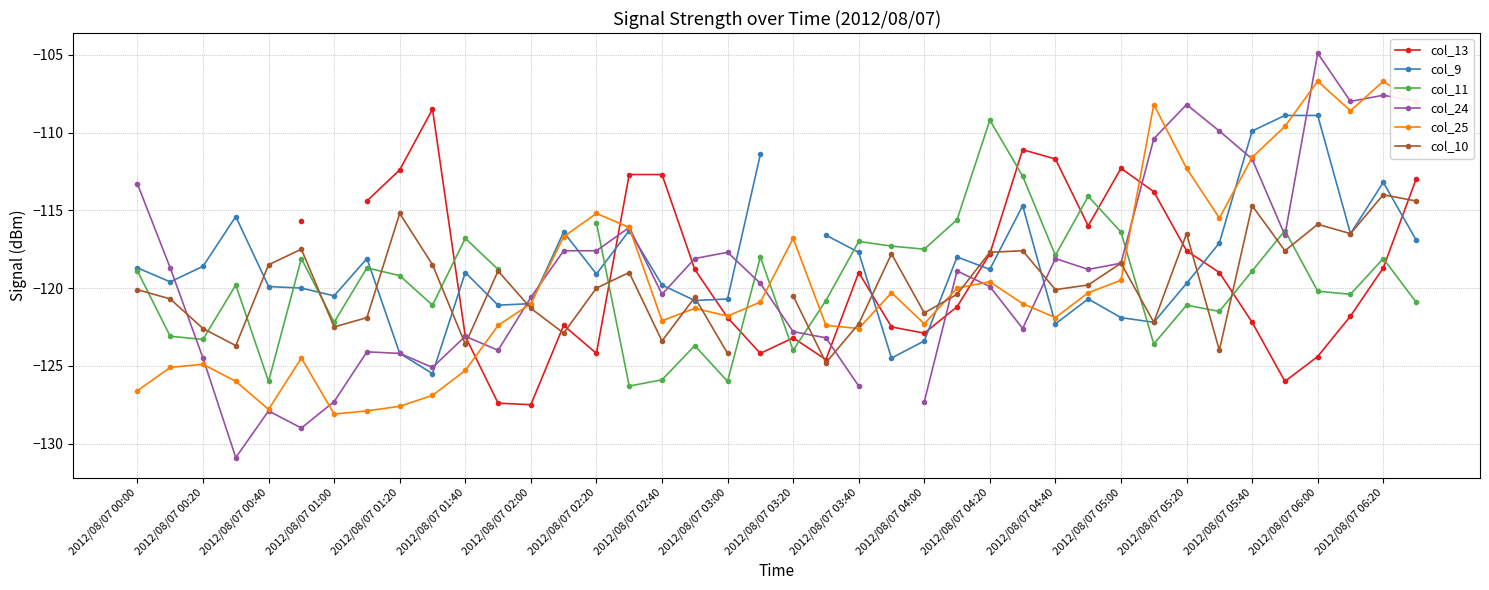

Where is the first local minimum for col_25?

2012/08/07 00:40